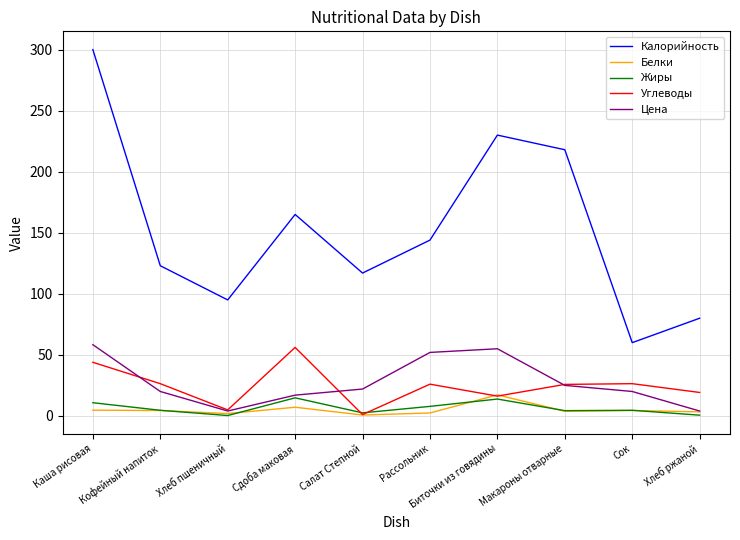

Between Рассольник and Хлеб ржаной, which series saw the biggest shift?

Калорийность